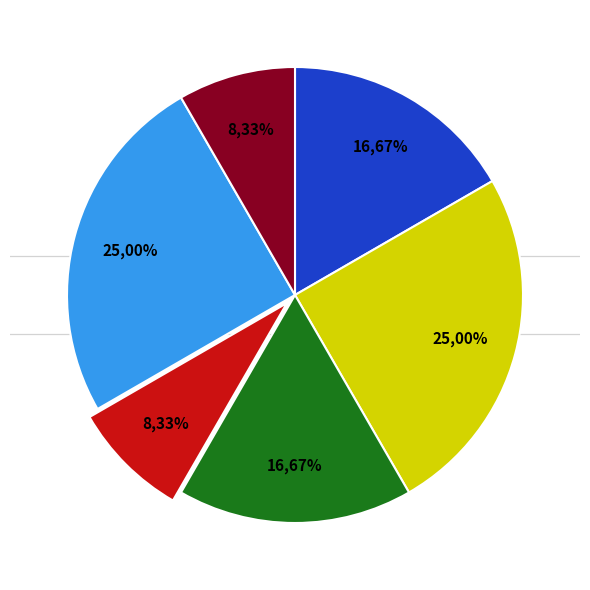

Is there any slice that represents more than half of the pie?

No